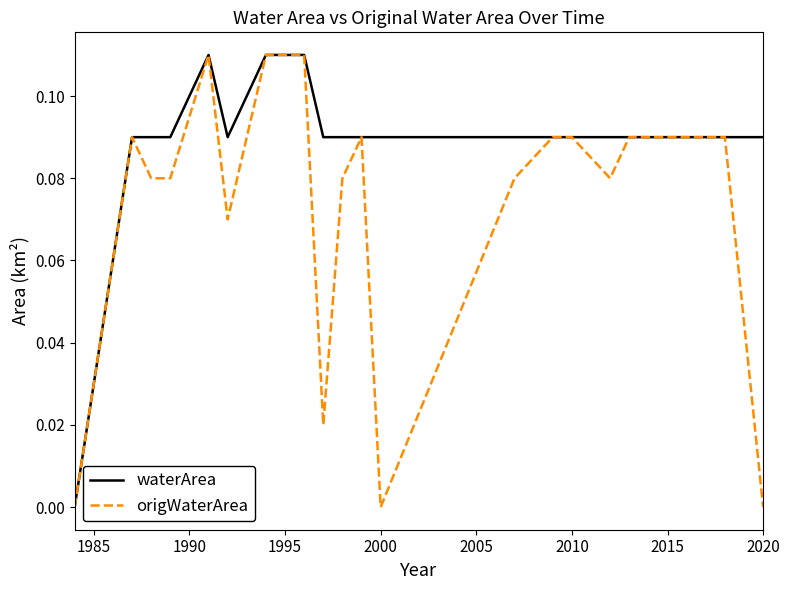

List the series in order of their overall mean, lowest first.

origWaterArea, waterArea